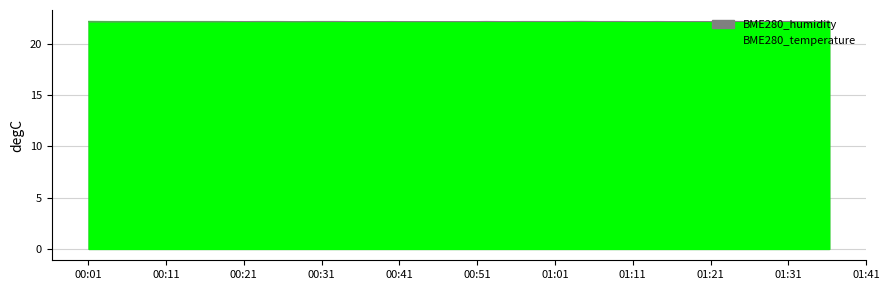

What is the sum of all BME280_humidity values?

887.6